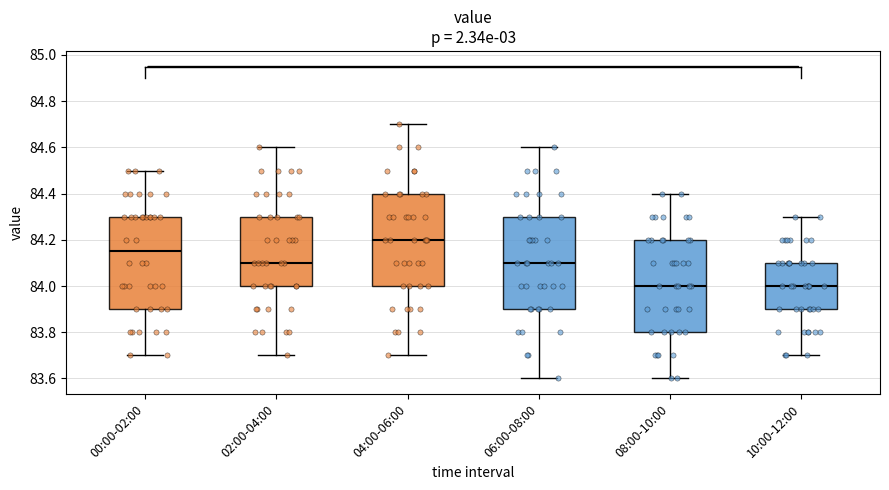

Which box's median line is the highest?

04:00-06:00